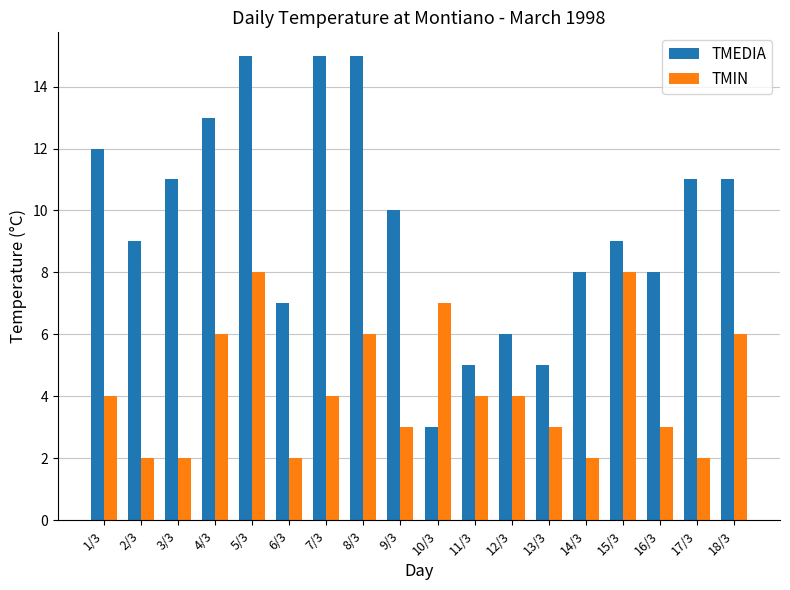

At which category is the sum across all series the highest?

5/3